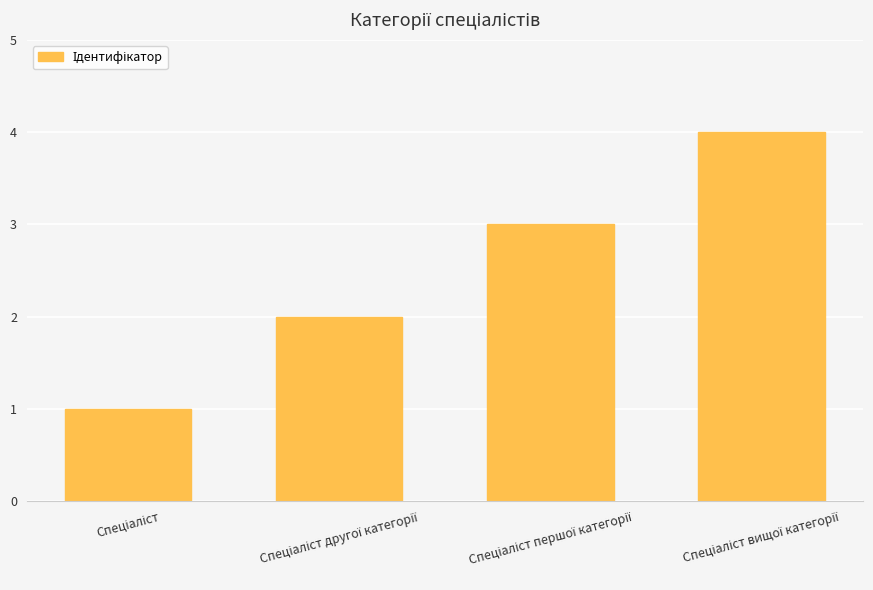

What is the difference between the maximum and minimum values?

3